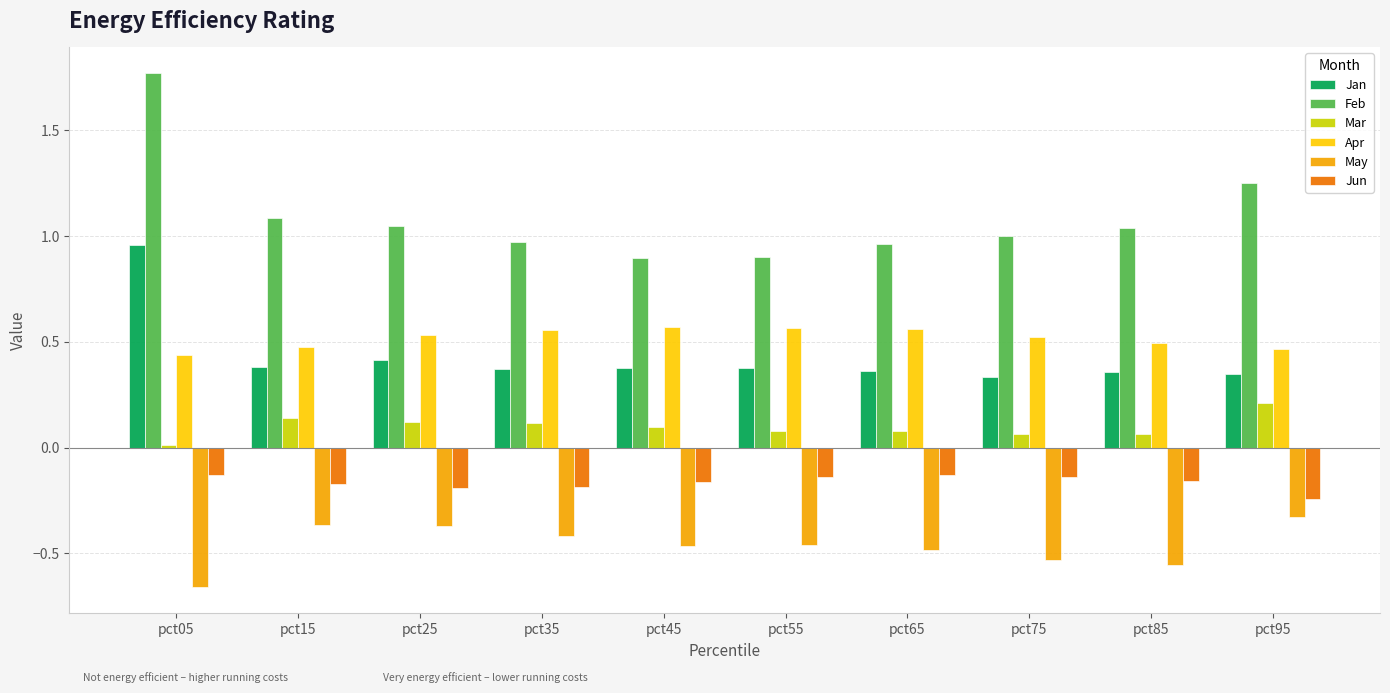

What is the sum of the Feb values at pct75 and pct65?

2.0